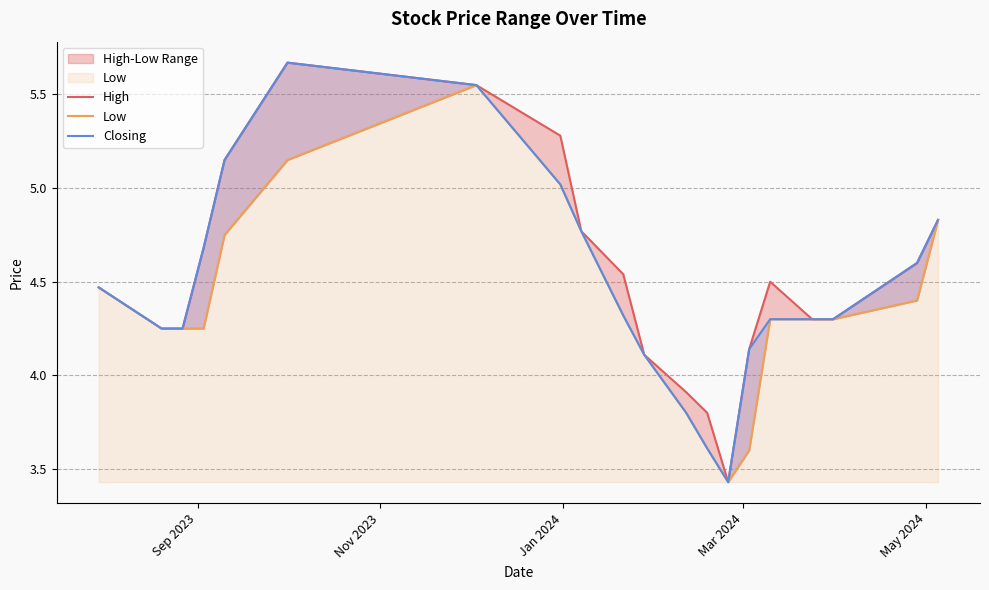

What is the sum of all High values?

90.5